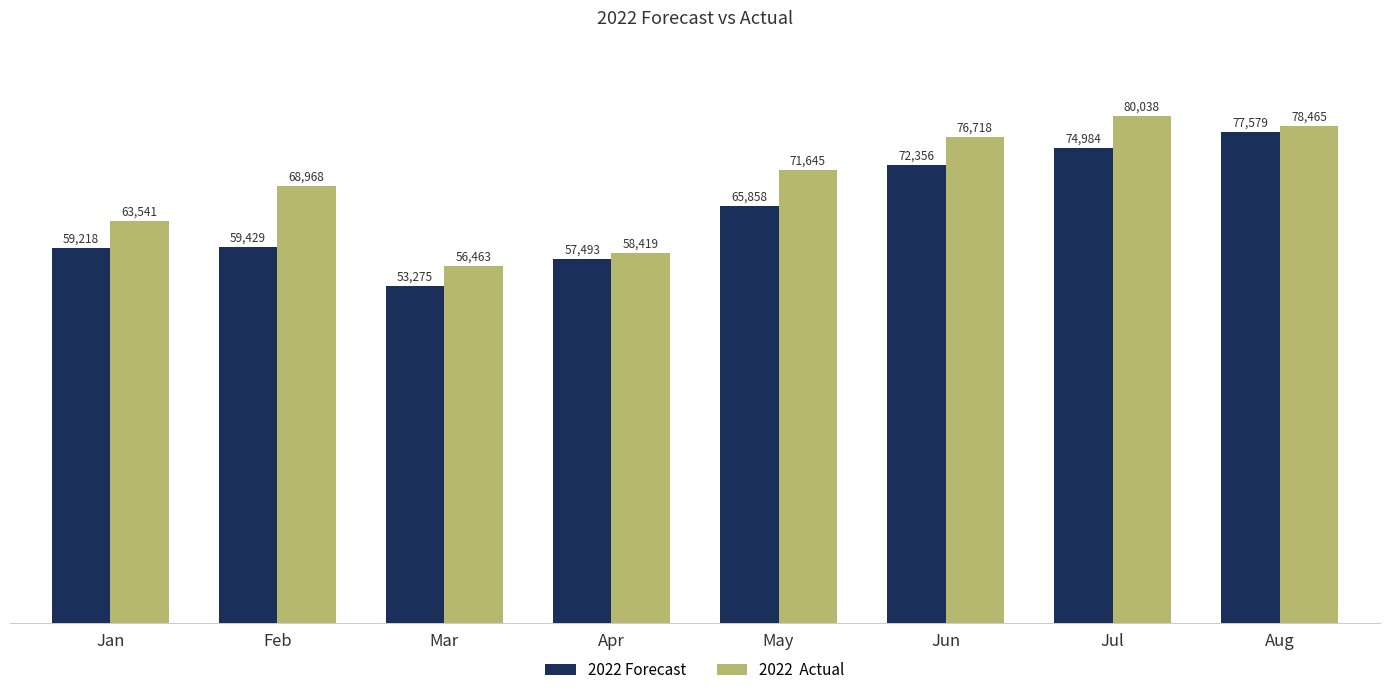

At which category is the sum across all series the highest?

Aug